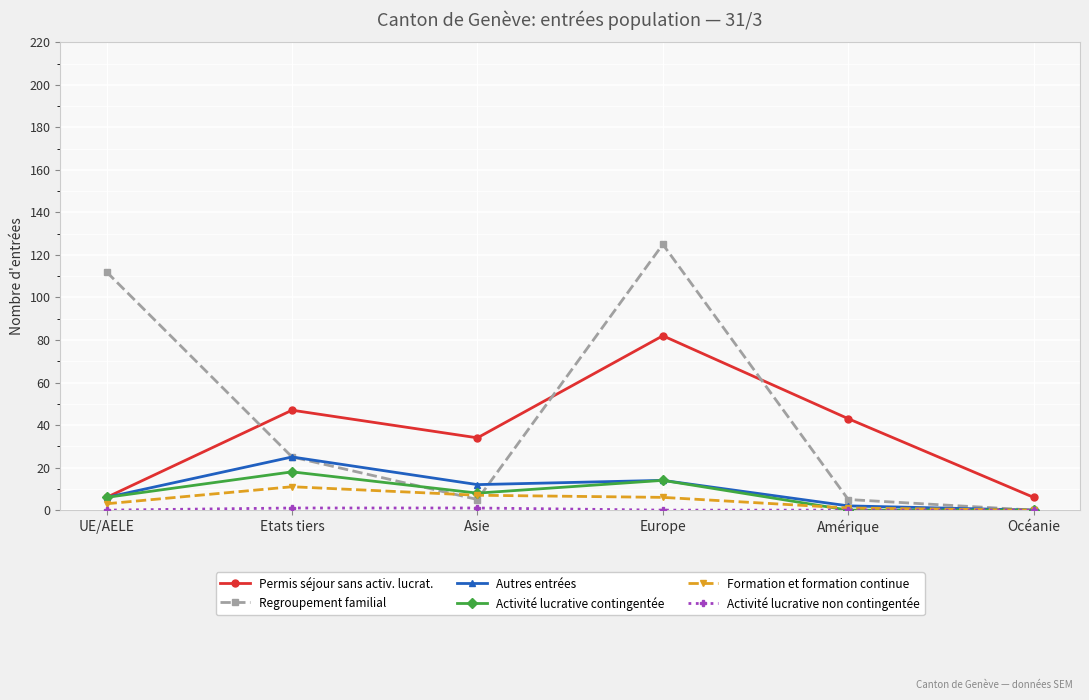

What is the label of the 6th point from the left?

Océanie